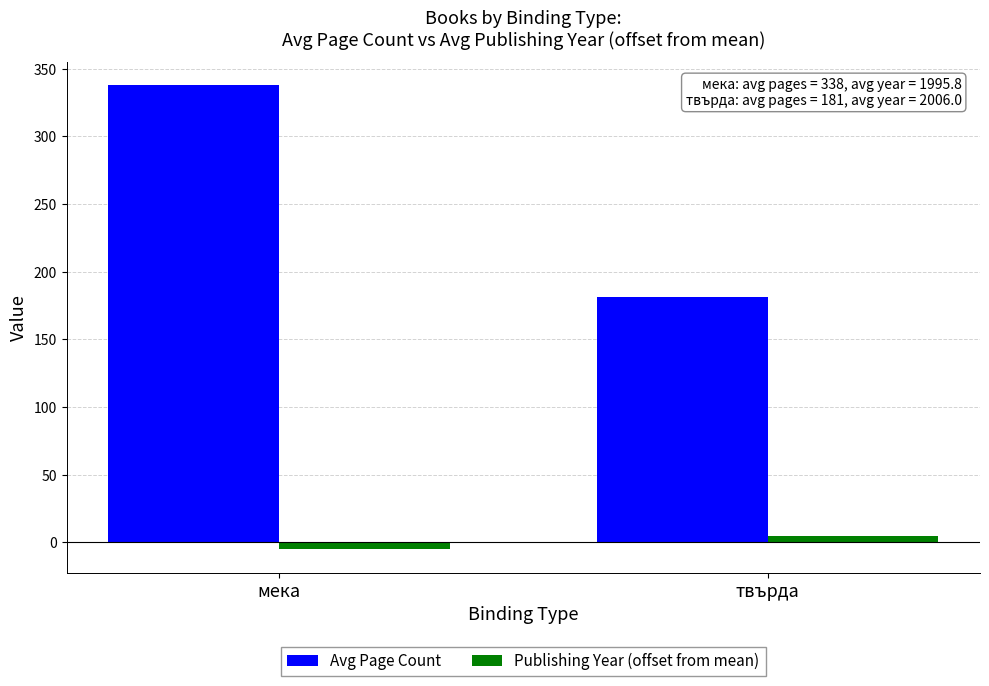

At how many categories does at least one series exceed 324?

1